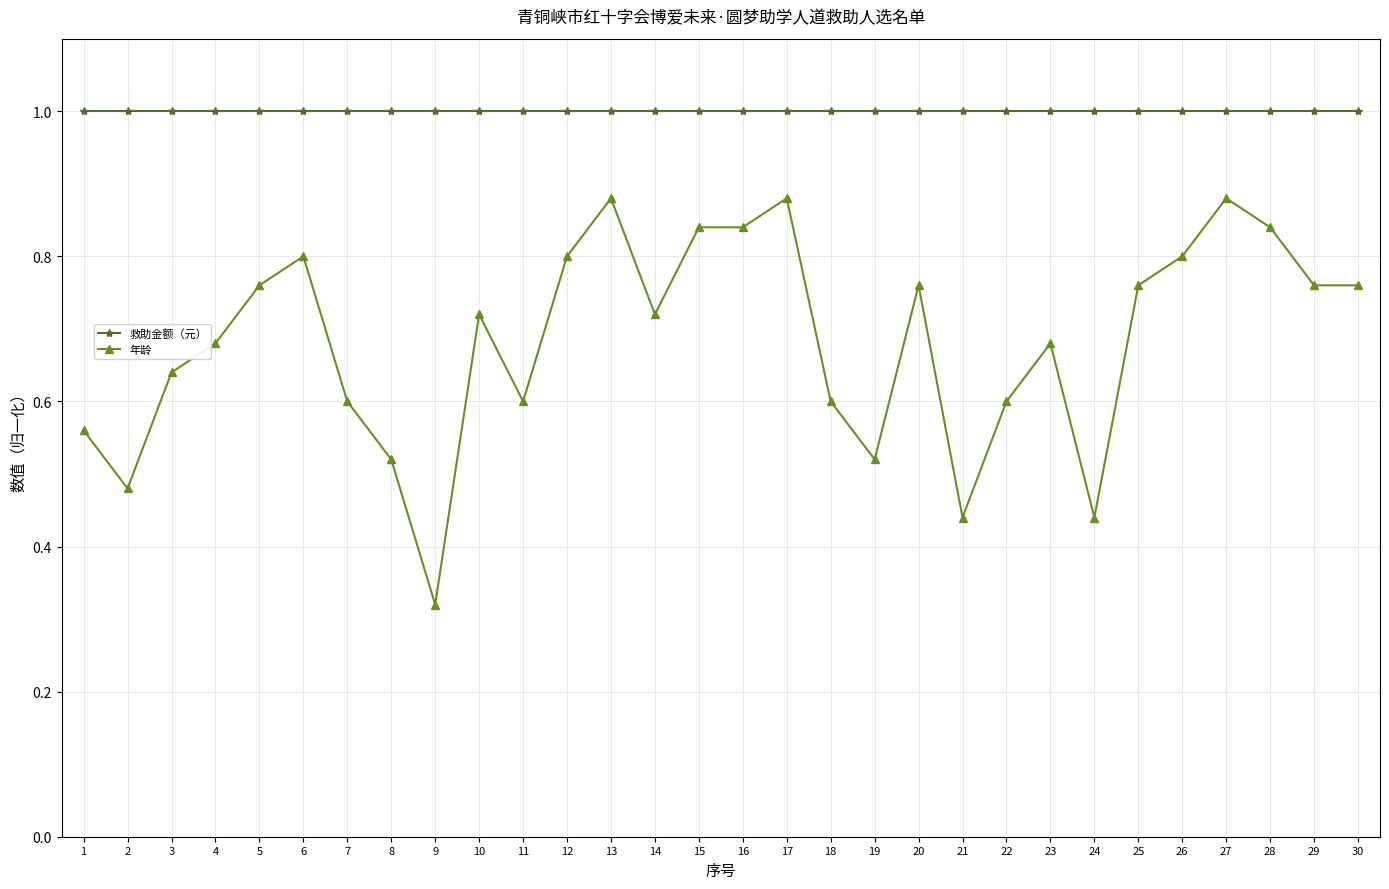

Where is 年龄 nearest to the value 0?

9